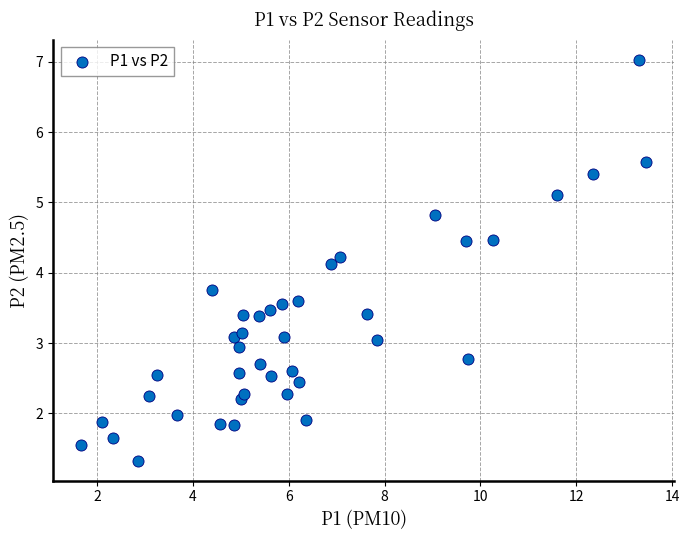

What is the range of Y values (max minus min)?

5.7